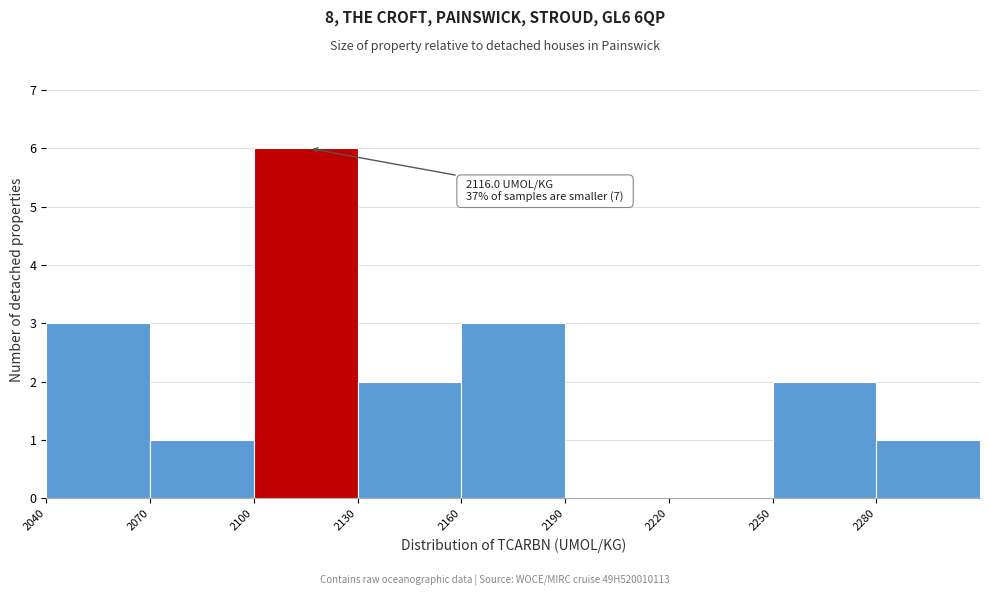

Which range on the x-axis has the tallest bar?

2100 to 2130